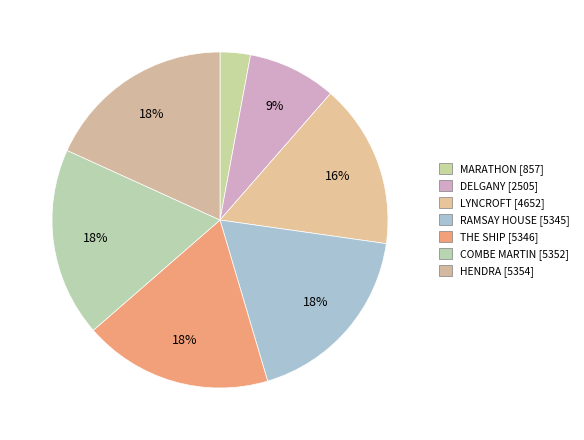

Which slice is the smallest?

MARATHON